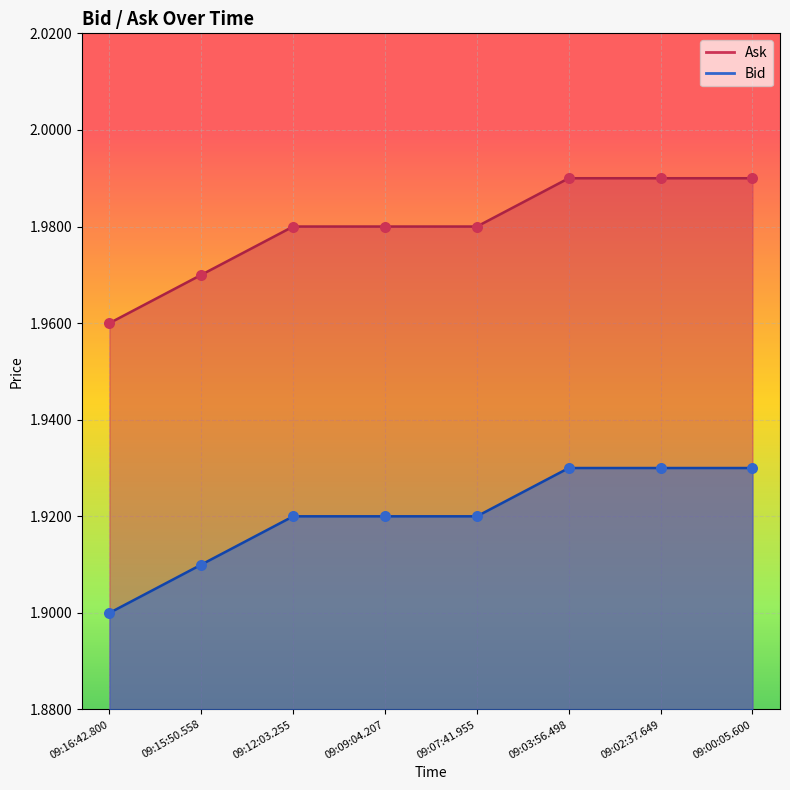

Which series contains the lowest Y value?

Ask